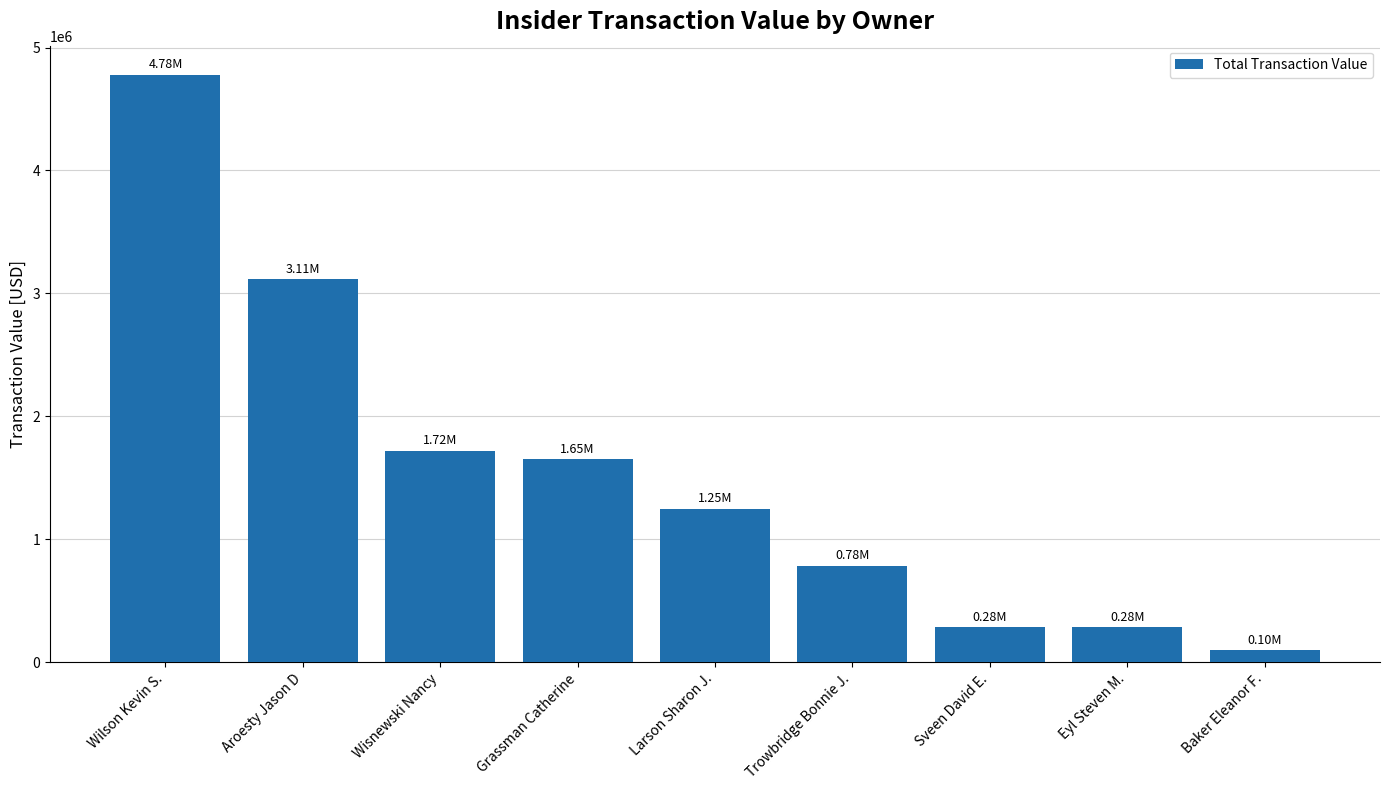

Which label corresponds to the largest value in the chart?

Wilson Kevin S.